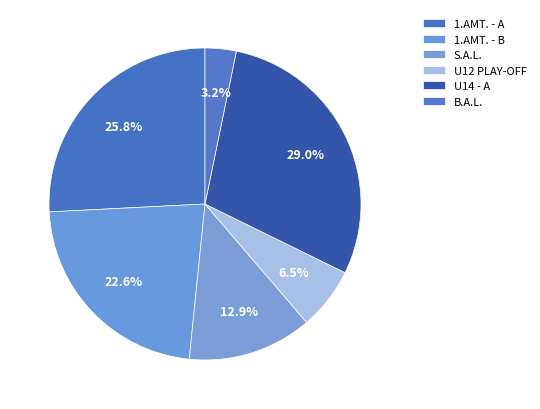

To the nearest percent, what portion does 1.AMT. - B represent?

23%